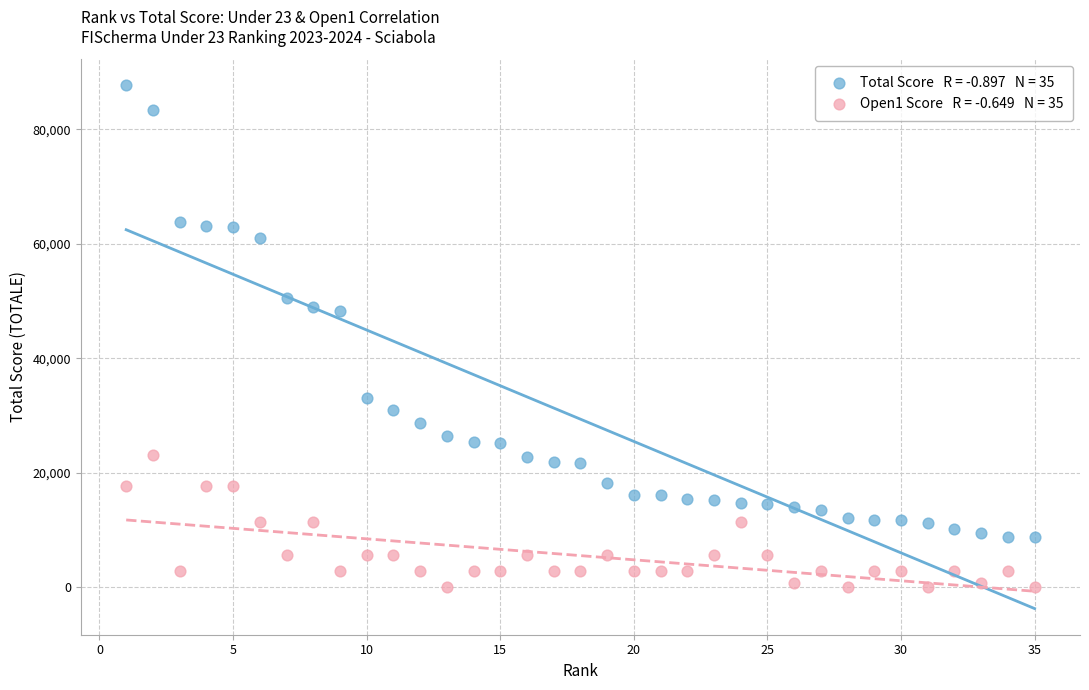

Across all data points, what is the range of Y values (max minus min)?

87695.4